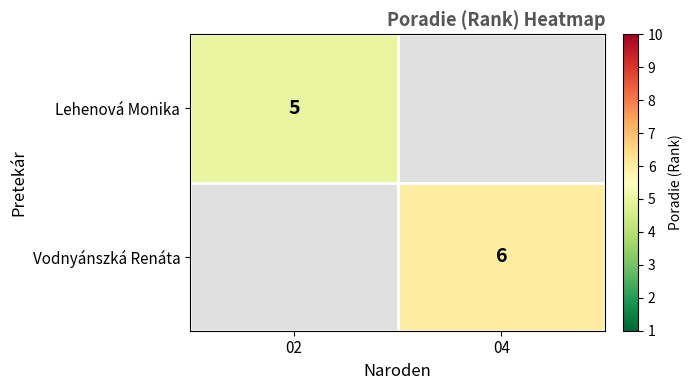

The value of Vodnyánszká Renáta at 04 is 8. True or false?

False